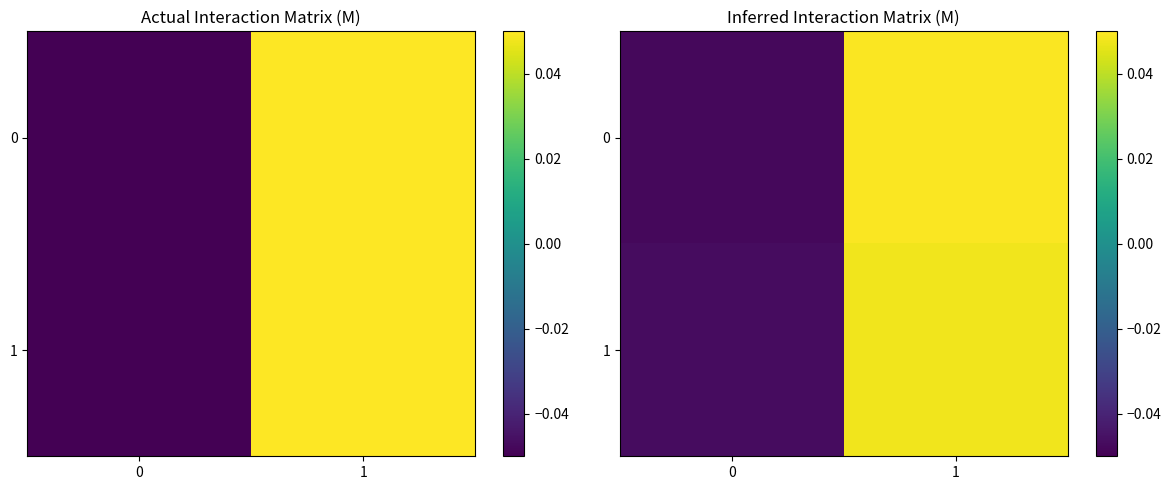

Which has a higher value, 0 or 1?

1